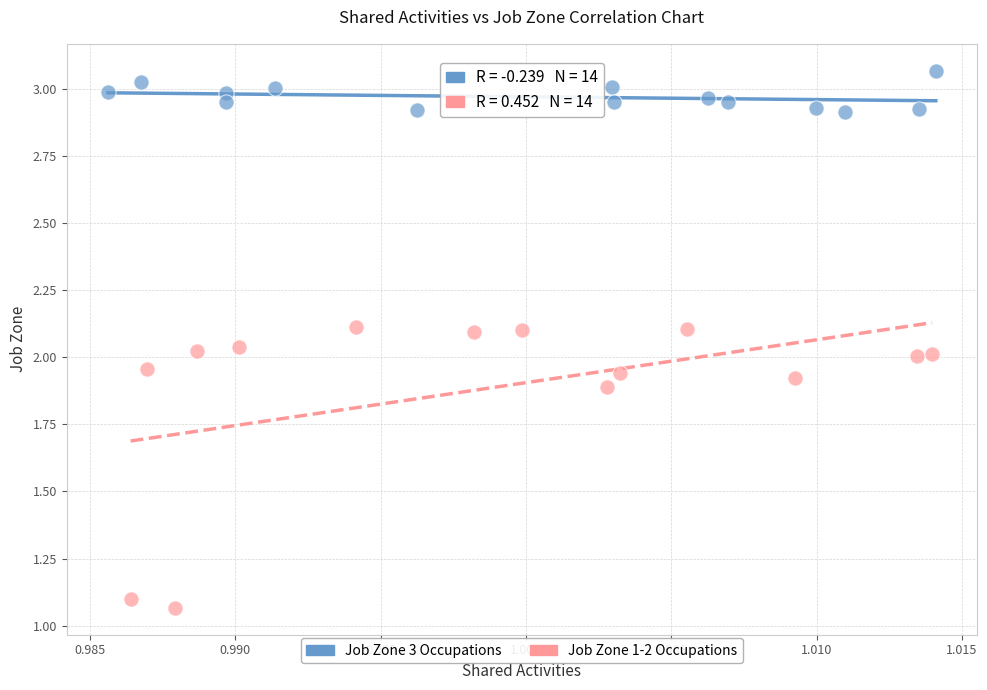

Which series contains the lowest Y value?

Job Zone 1-2 Occupations